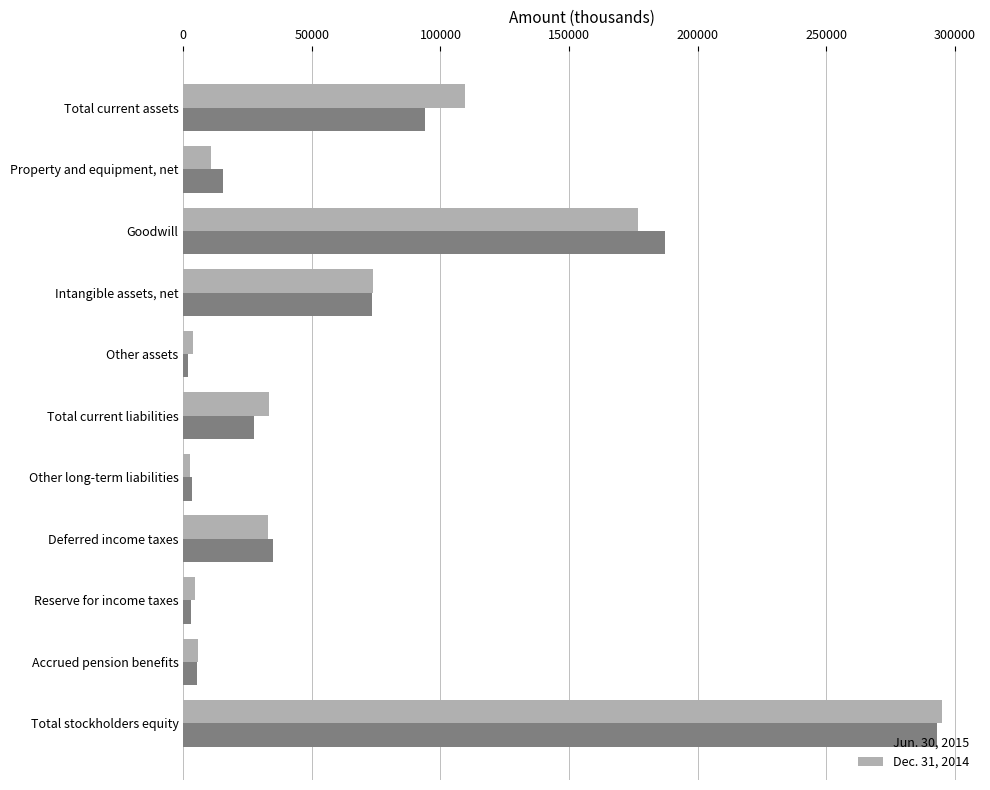

Which series has the widest spread of values?

Dec. 31, 2014